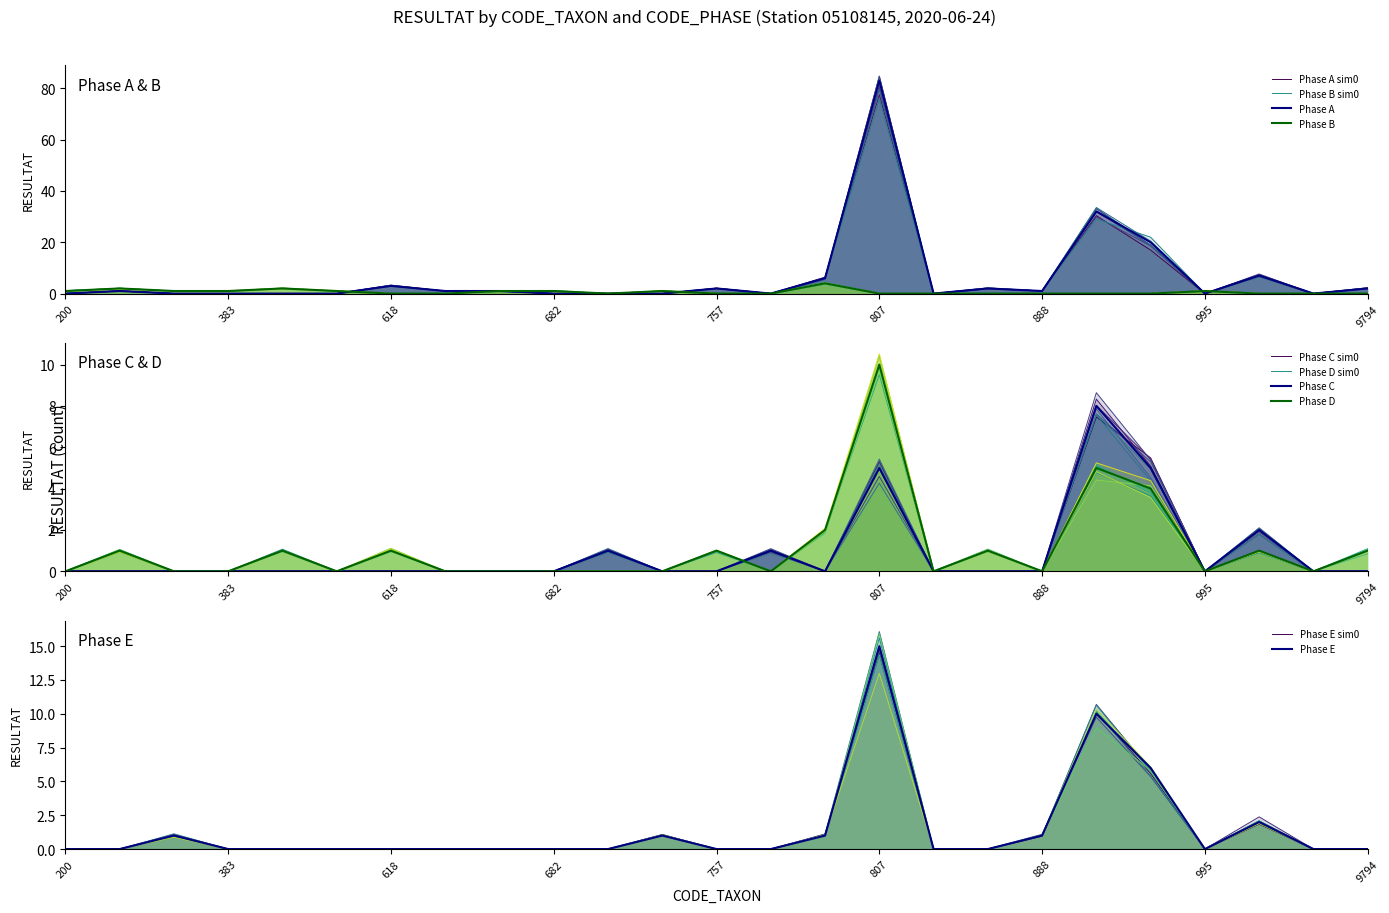

Reading left to right, list all the values displayed in this chart.

Phase A: 0	1	0	0	0	0	3	1	1	0	0	0	2	0	6	83	0	2	1	32	20	0	7	0	2
Phase B: 1	2	1	1	2	1	0	0	1	1	0	1	0	0	4	0	0	0	0	0	0	1	0	0	0
Phase C: 0	0	0	0	0	0	0	0	0	0	1	0	0	1	0	5	0	0	0	8	5	0	2	0	0
Phase D: 0	1	0	0	1	0	1	0	0	0	0	0	1	0	2	10	0	1	0	5	4	0	1	0	1
Phase E: 0	0	1	0	0	0	0	0	0	0	0	1	0	0	1	15	0	0	1	10	6	0	2	0	0